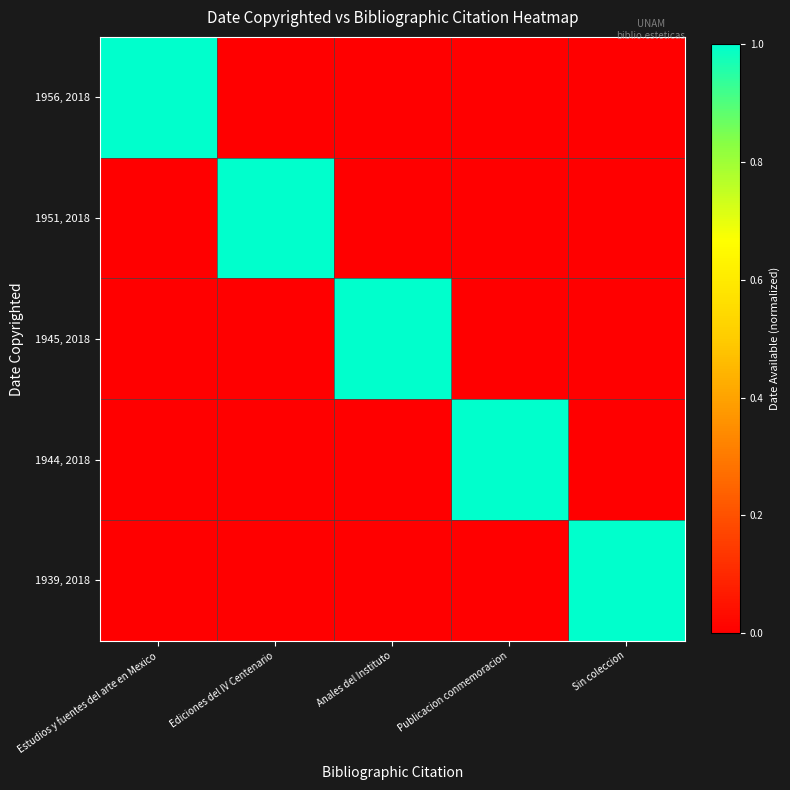

Reading left to right, what are all the values shown in this chart?

1956, 2018: Estudios y fuentes del arte en Mexico=1	Ediciones del IV Centenario=0	Anales del Instituto=0	Publicacion conmemoracion=0	Sin coleccion=0
1951, 2018: Estudios y fuentes del arte en Mexico=0	Ediciones del IV Centenario=1	Anales del Instituto=0	Publicacion conmemoracion=0	Sin coleccion=0
1945, 2018: Estudios y fuentes del arte en Mexico=0	Ediciones del IV Centenario=0	Anales del Instituto=1	Publicacion conmemoracion=0	Sin coleccion=0
1944, 2018: Estudios y fuentes del arte en Mexico=0	Ediciones del IV Centenario=0	Anales del Instituto=0	Publicacion conmemoracion=1	Sin coleccion=0
1939, 2018: Estudios y fuentes del arte en Mexico=0	Ediciones del IV Centenario=0	Anales del Instituto=0	Publicacion conmemoracion=0	Sin coleccion=1